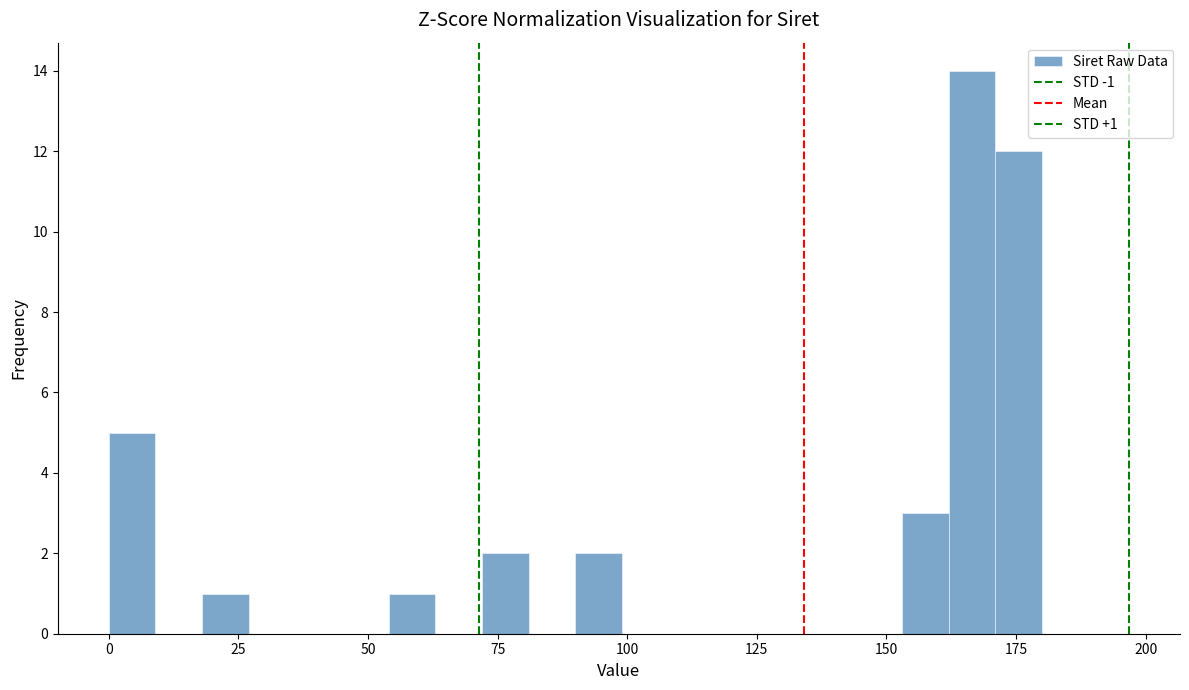

Read against the x-axis, roughly where is the centre of the tallest bar?

165